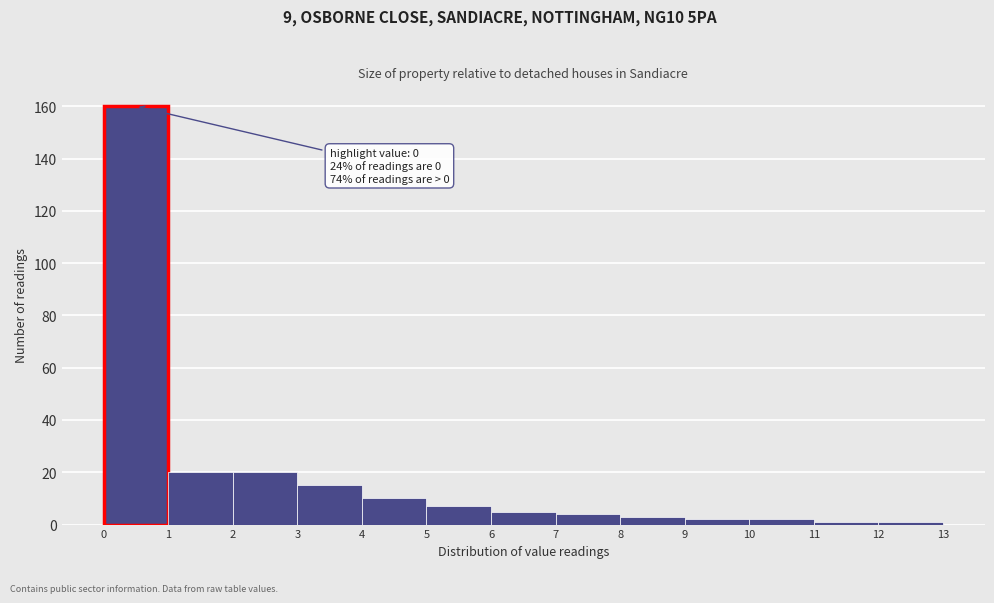

Over which range of the x-axis is the bar tallest?

0 to 1